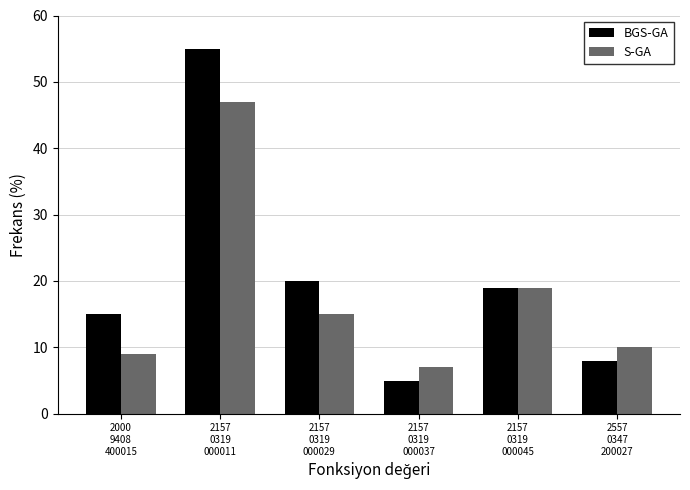

Reading left to right, transcribe all the data shown in this chart.

BGS-GA: 15	55	20	5	19	8
S-GA: 9	47	15	7	19	10